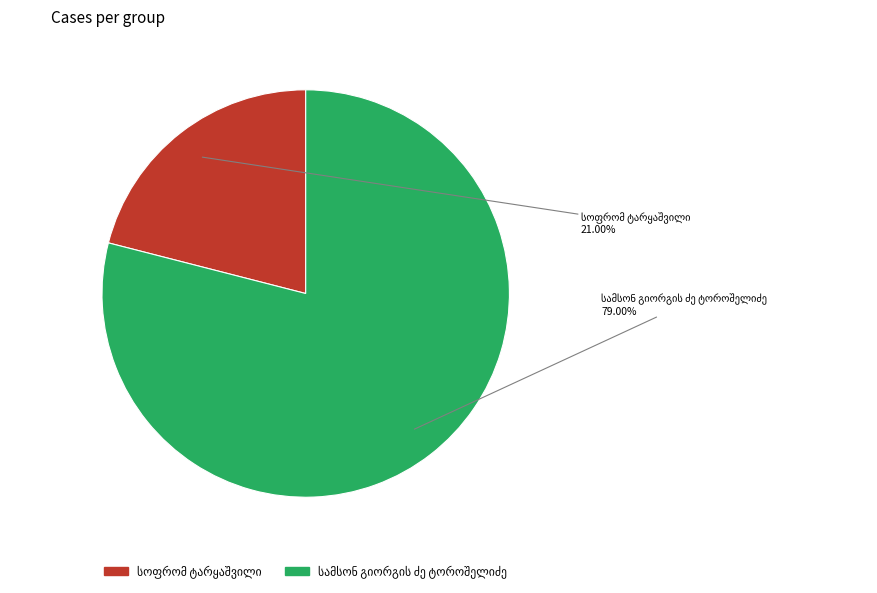

Is there a majority slice in this chart?

Yes